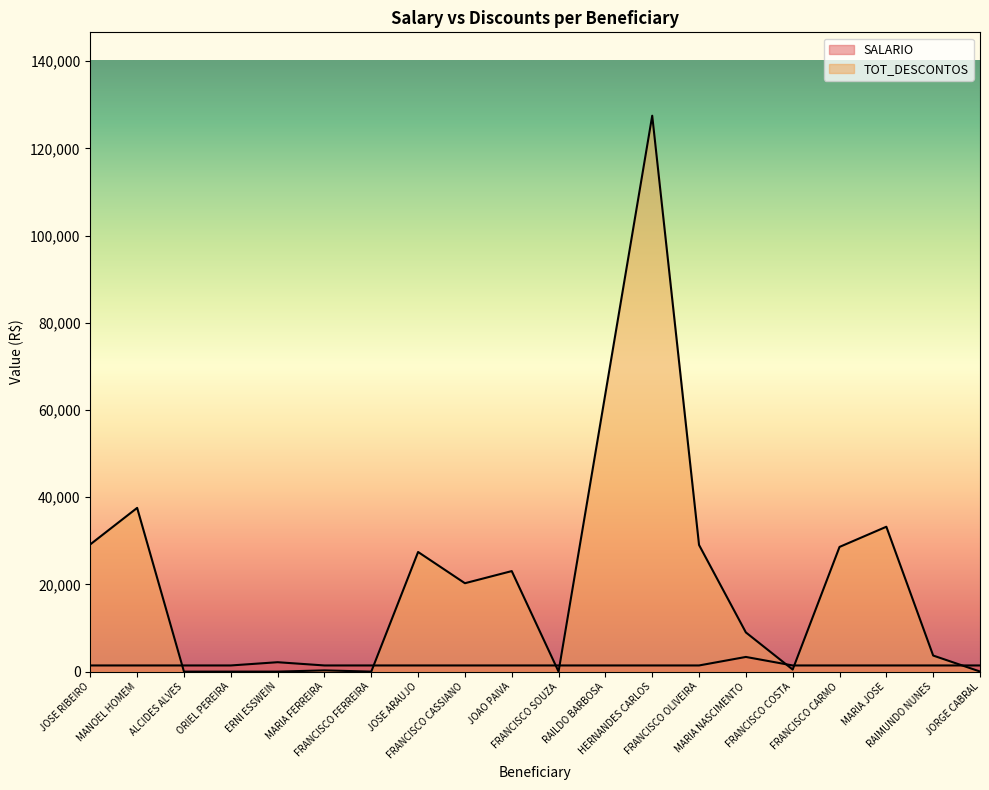

Does the chart display data point markers on the line(s)?

No